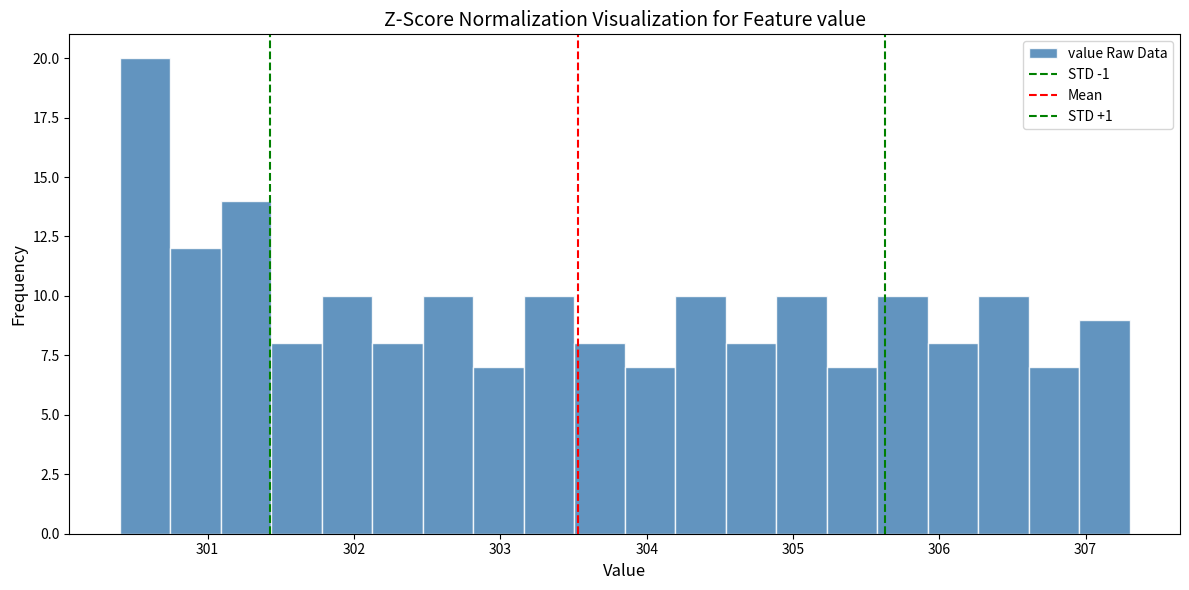

Around what value on the x-axis is the tallest bar? Give the approximate position of its centre, as read against the axis.

300.6